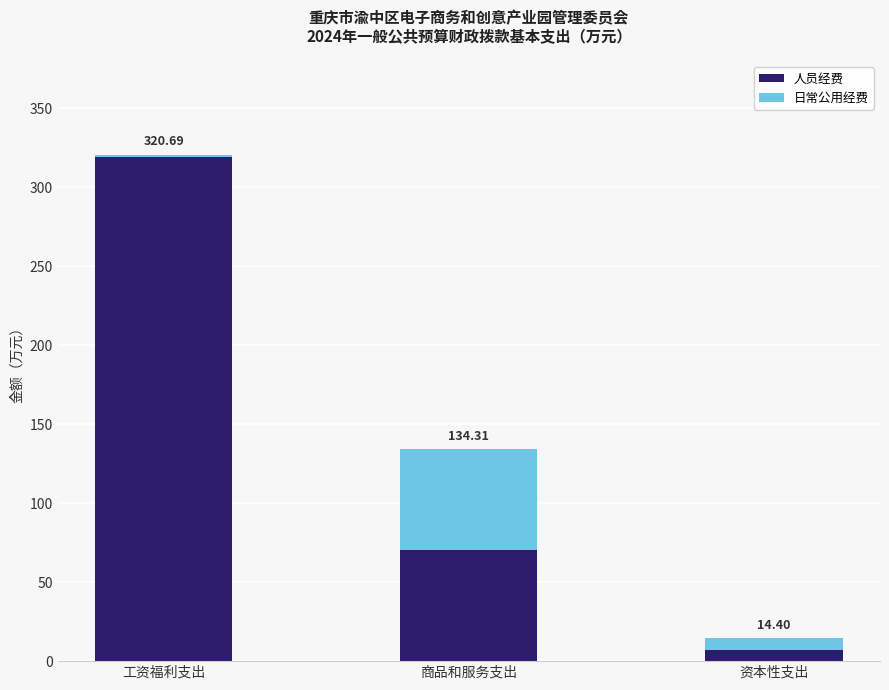

What is the difference between the 人员经费 values at 资本性支出 and 商品和服务支出?

63.3